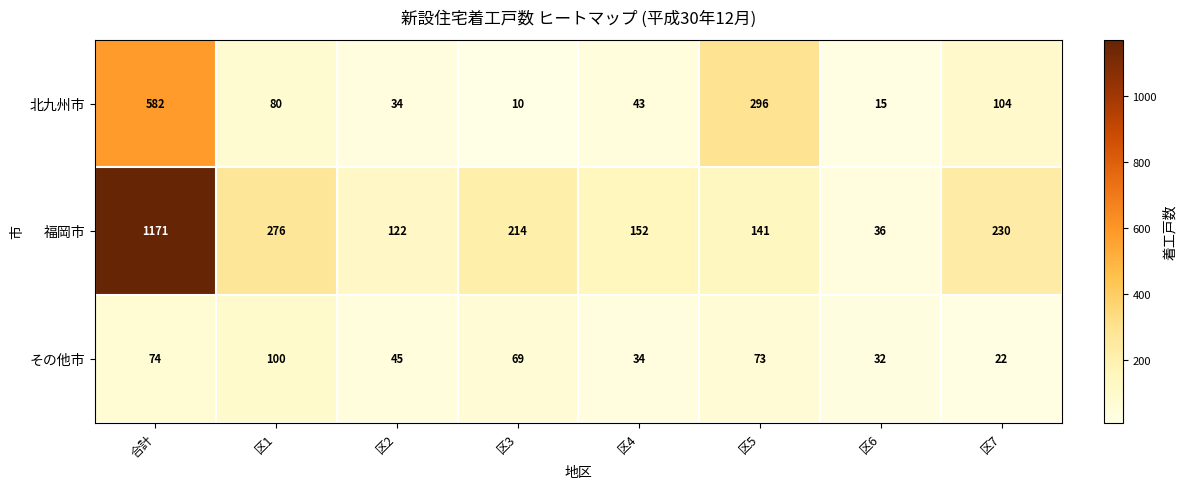

What is the average value of the その他市 series?

56